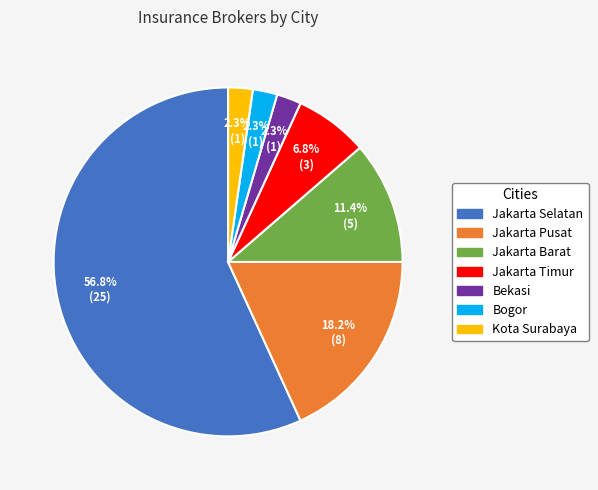

Count the number of slices in the pie.

7